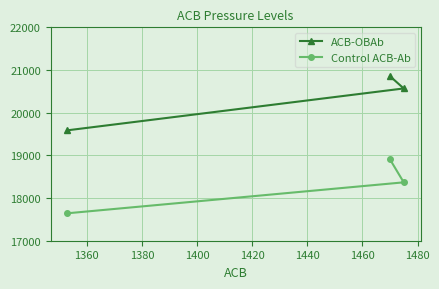

Which series has the largest total across all categories?

ACB-OBAb